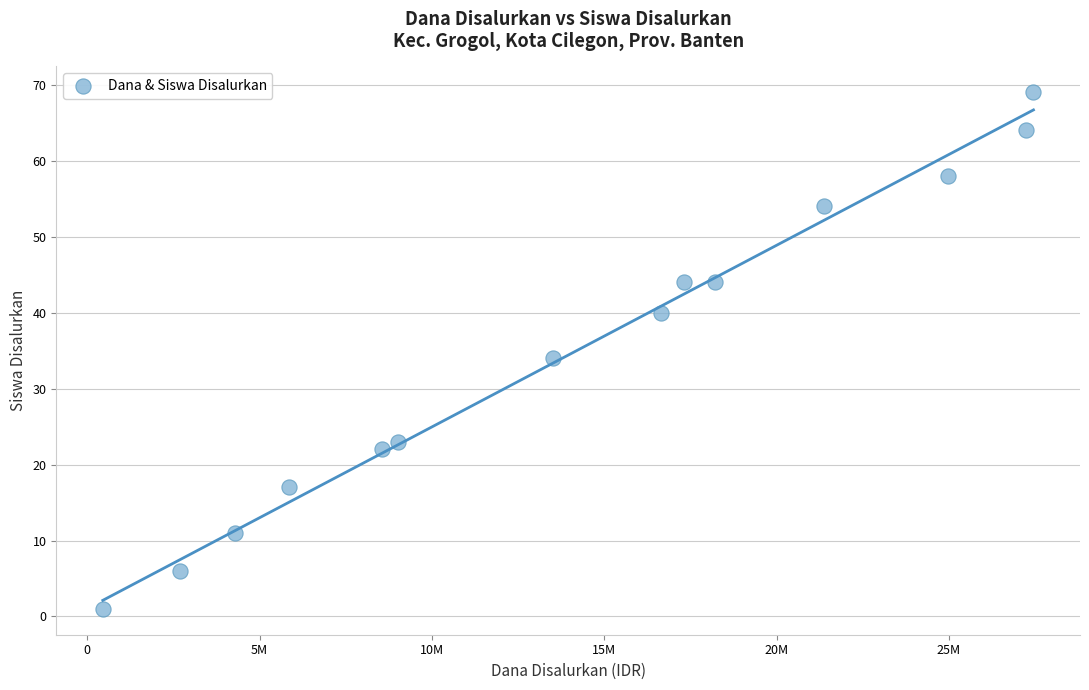

What Y value in the scatter plot is closest to 35?

34